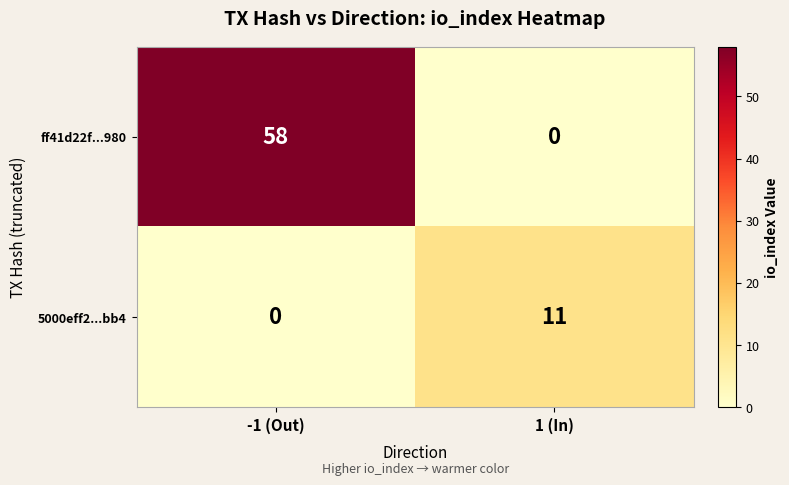

Rank the categories by ff41d22f...980 value from highest to lowest.

-1 (Out), 1 (In)